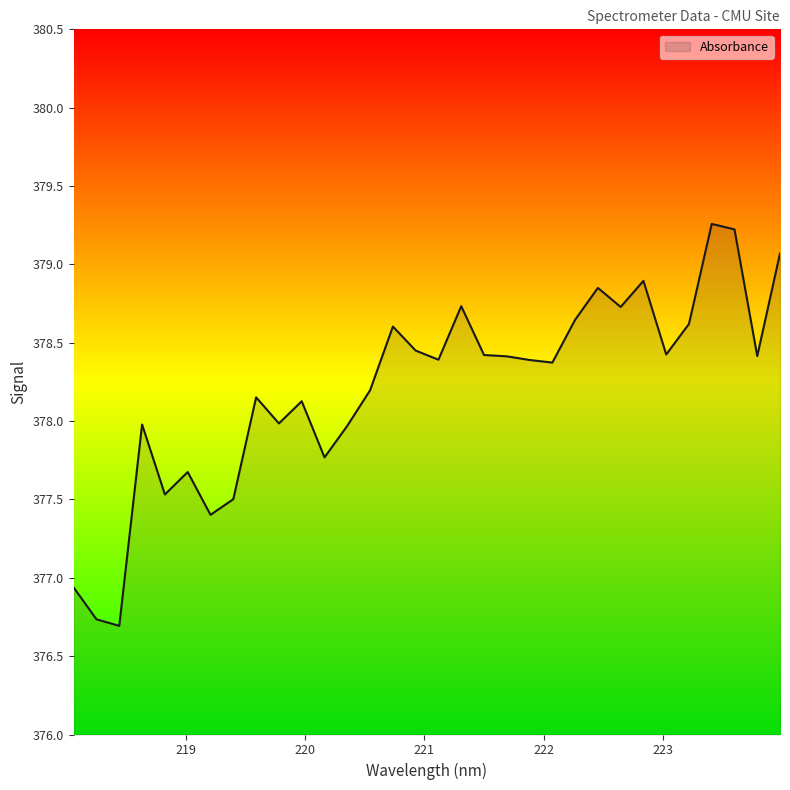

What is the difference between the second highest and minimum values?

2.5